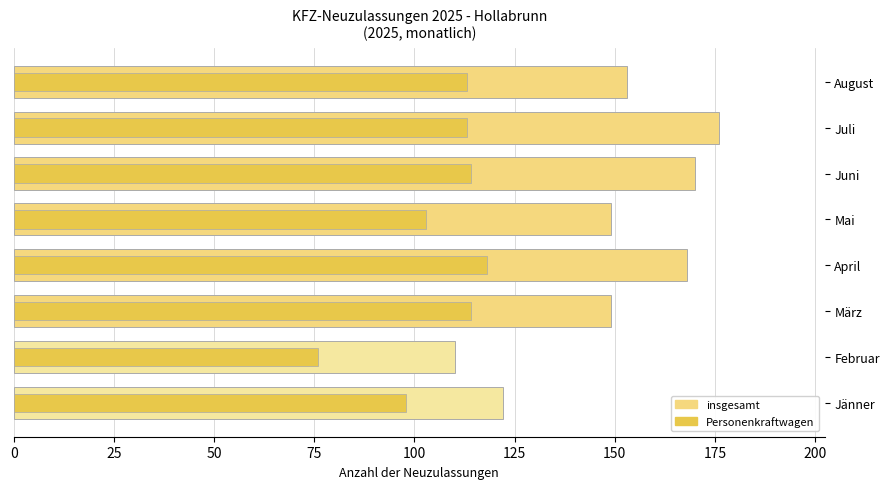

What is the average value of the insgesamt series?

150